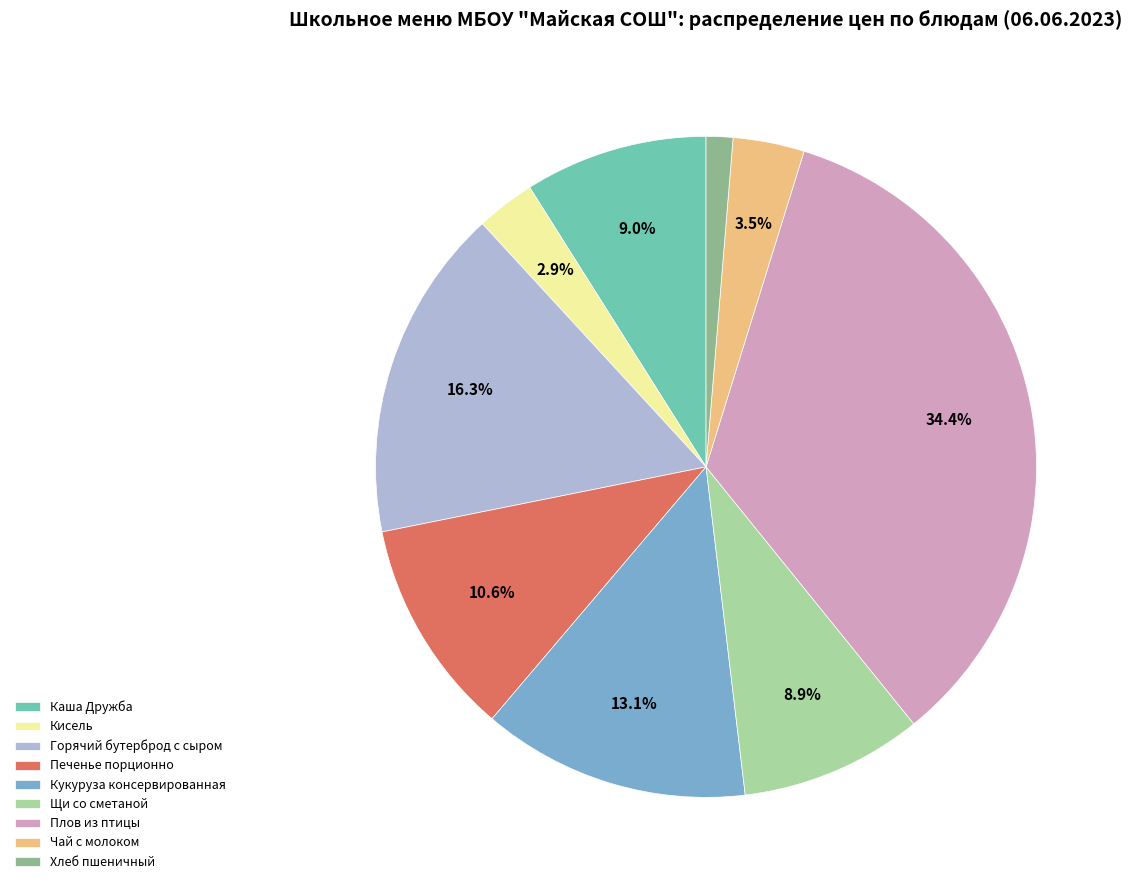

Is it true that Каша Дружба is 18% of the pie?

False